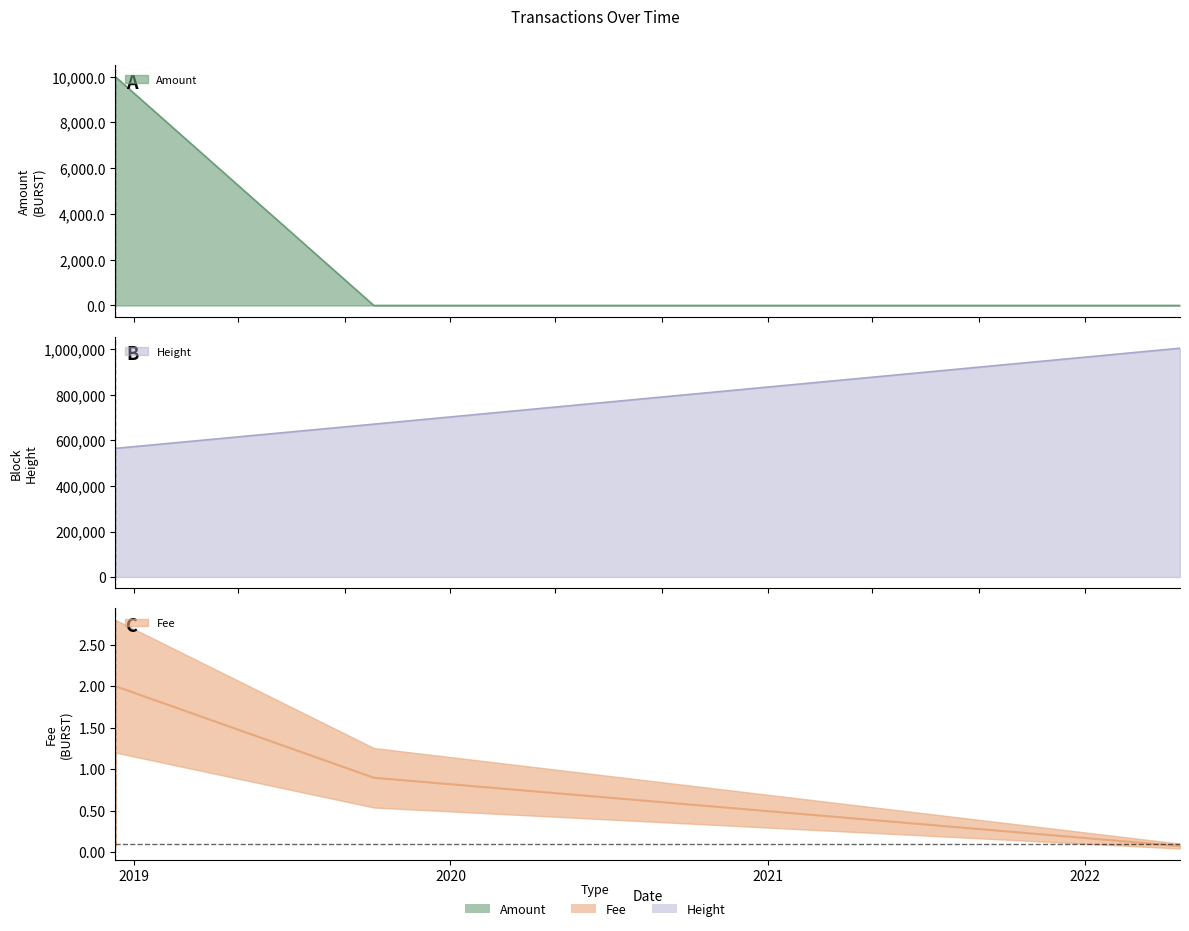

At 2018-12-10 12:44:53, list the series in order from smallest to largest.

Fee, Amount, Height